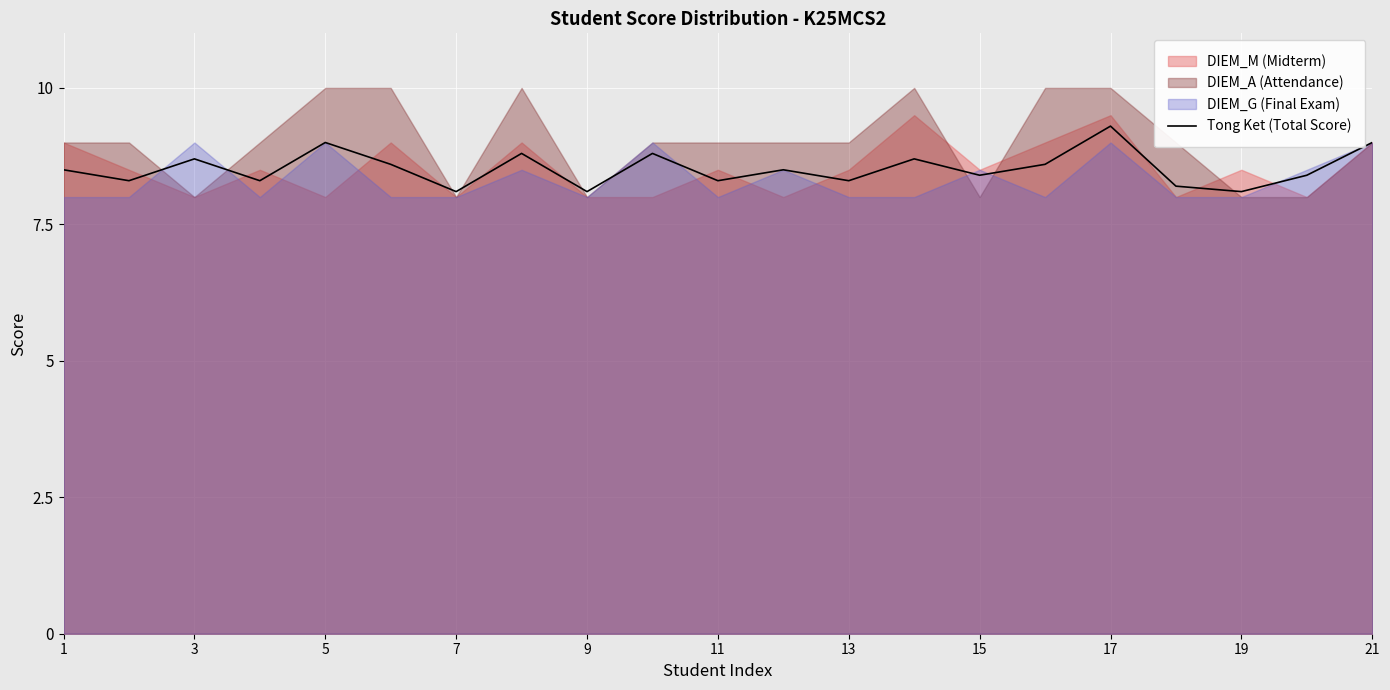

The Tong Ket (Total Score) series shows 9.0 at 5. True or false?

True